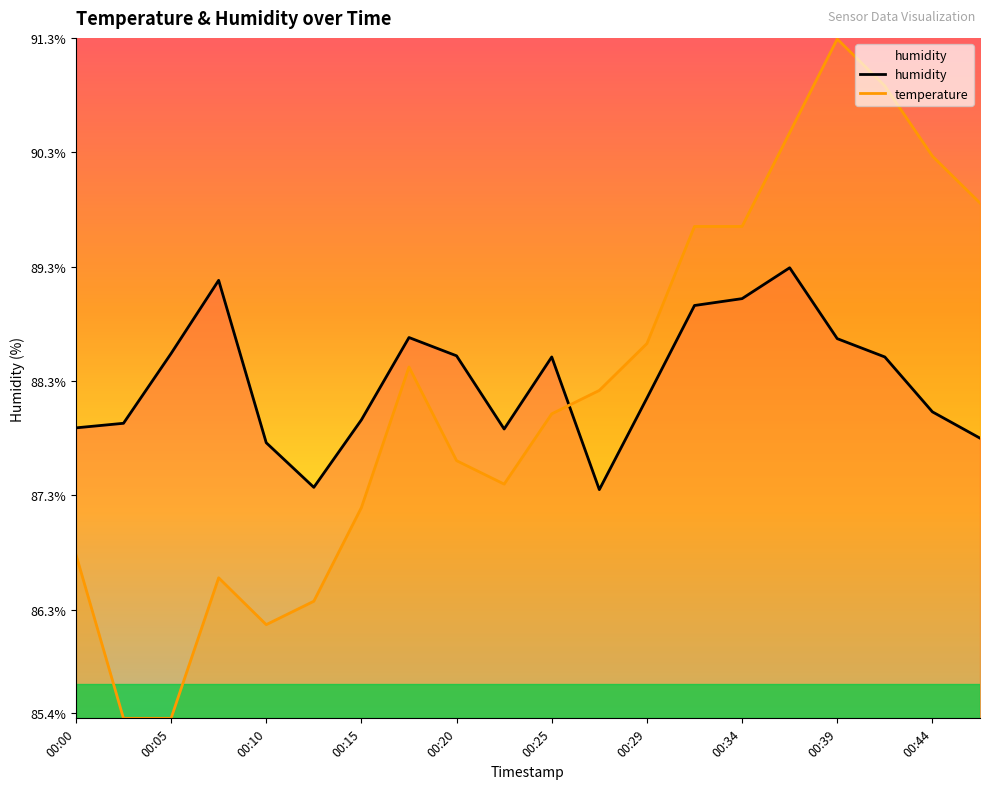

What is the greatest value displayed?

91.3